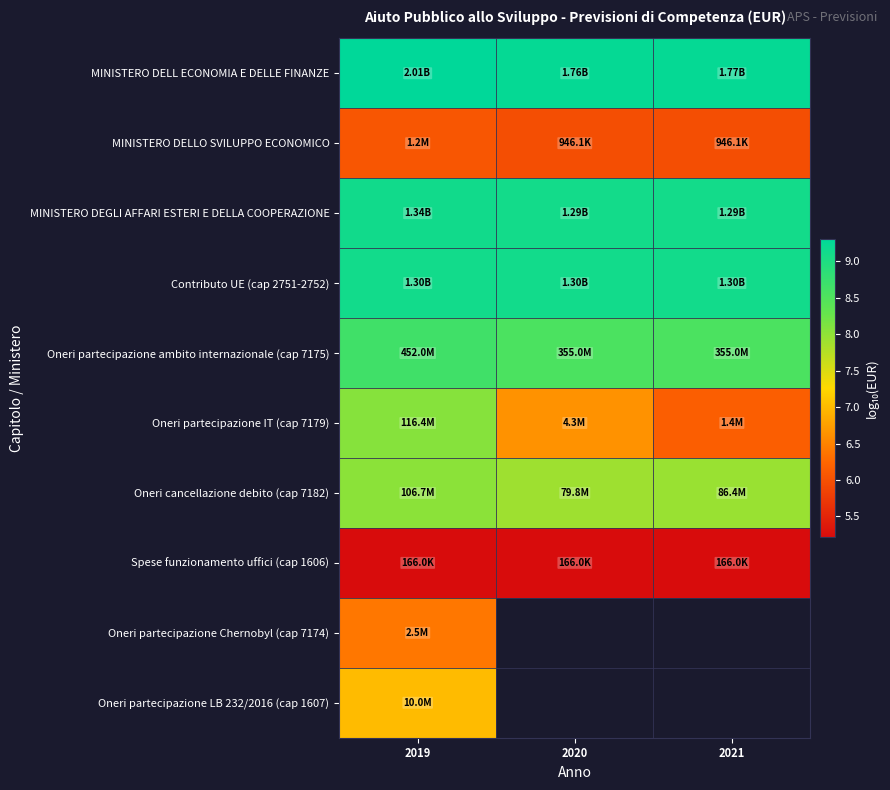

What is the minimum value shown in the chart?

5.2